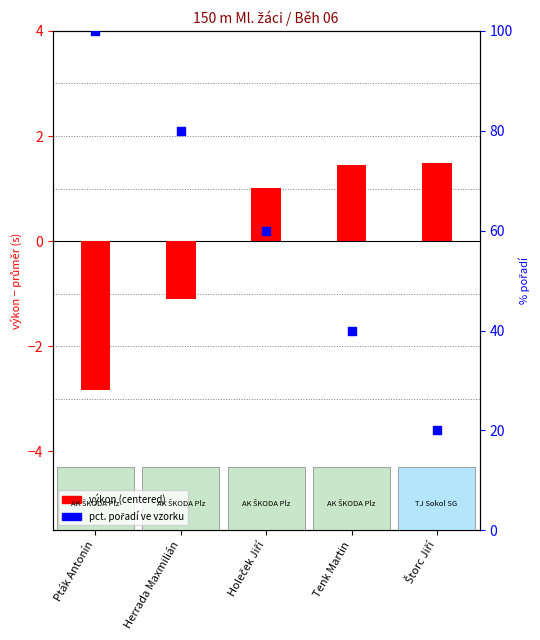

At which category is the sum across all series the highest?

Pták Antonín